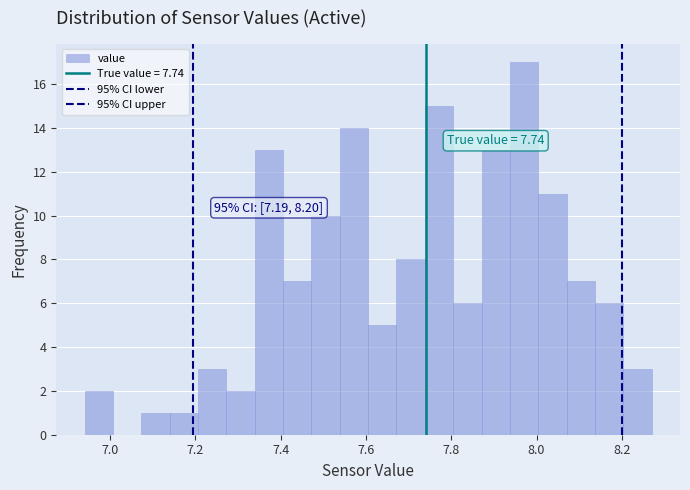

Read against the x-axis, roughly where is the centre of the tallest bar?

7.98